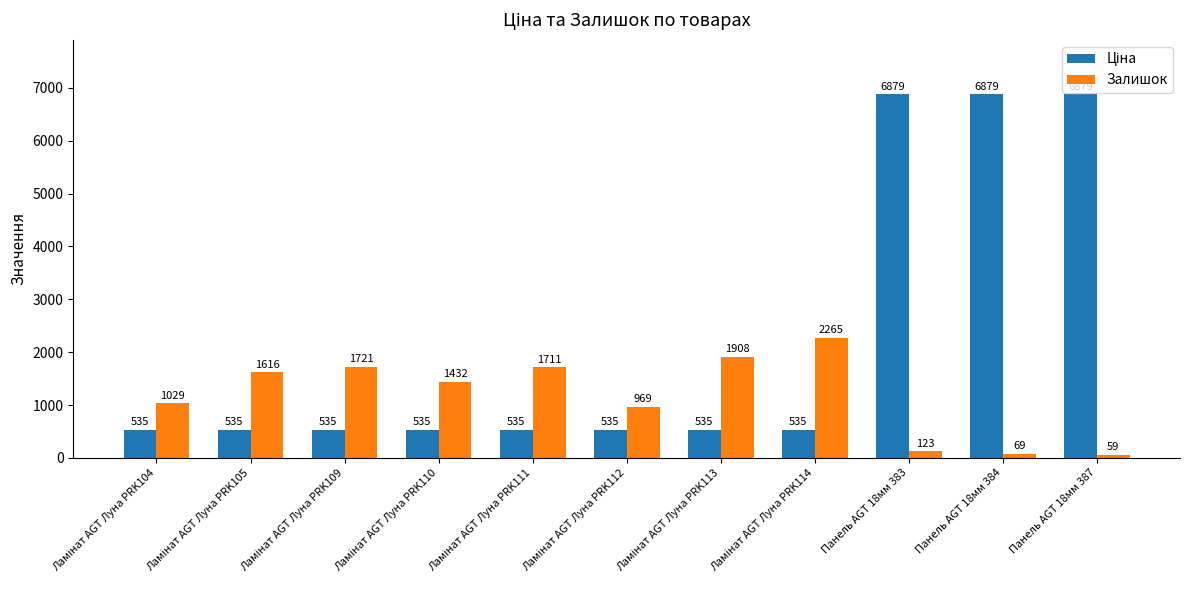

What is the difference between the second highest and minimum values in the Залишок series?

1849.0